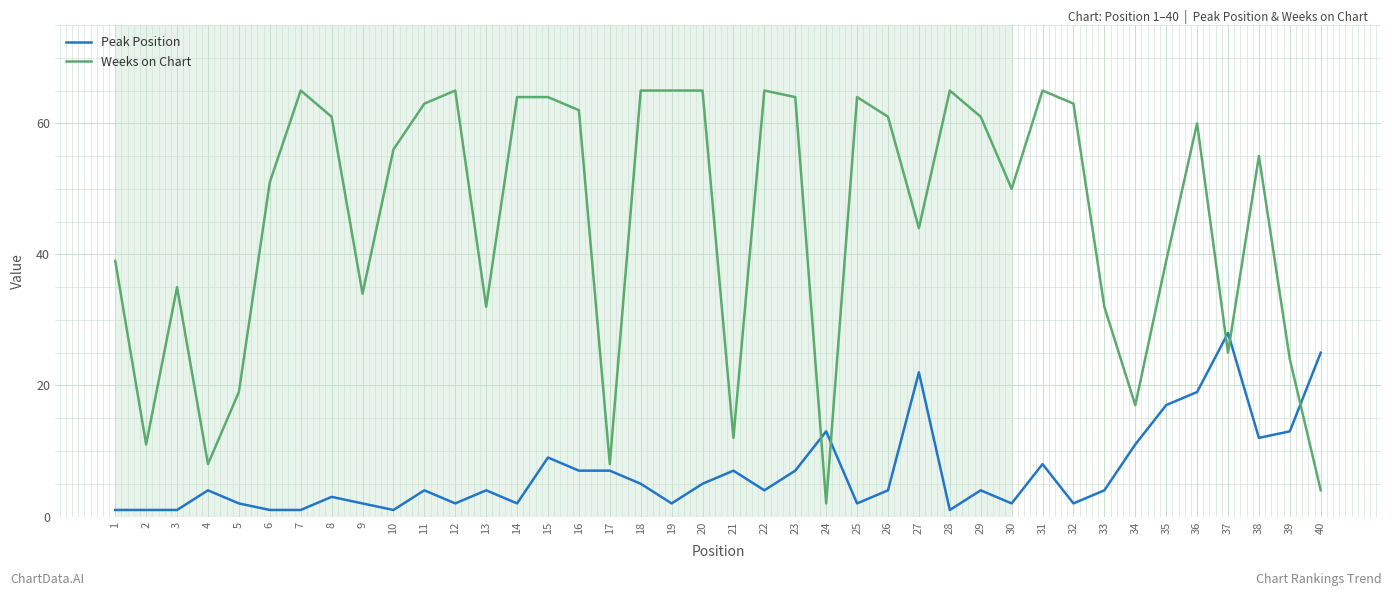

Between 9 and 10, which series saw the biggest shift?

Weeks on Chart